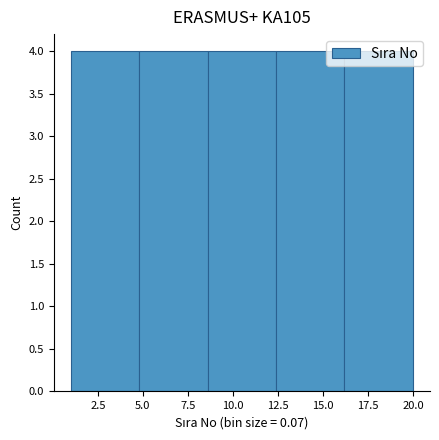

Reading left to right, transcribe this chart: for each bar, give the range it covers on the x-axis and its height. Neither the bar edges nor the heights are printed on the chart, so give them approximately, as read against the axes.

1.0 to 4.8: 4
4.8 to 8.6: 4
8.6 to 12.4: 4
12.4 to 16.2: 4
16.2 to 20.0: 4